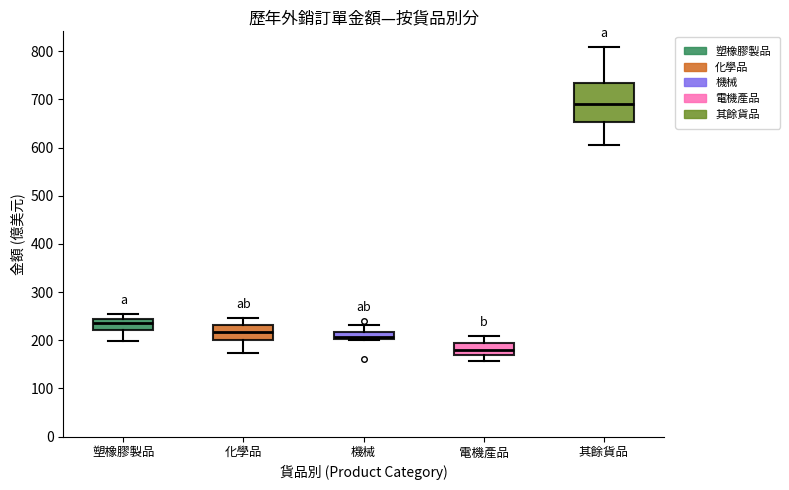

Where does the upper whisker of the box for 化學品 end on the y-axis? The values are not printed on the chart, so give them approximately, as read against the axis.

250